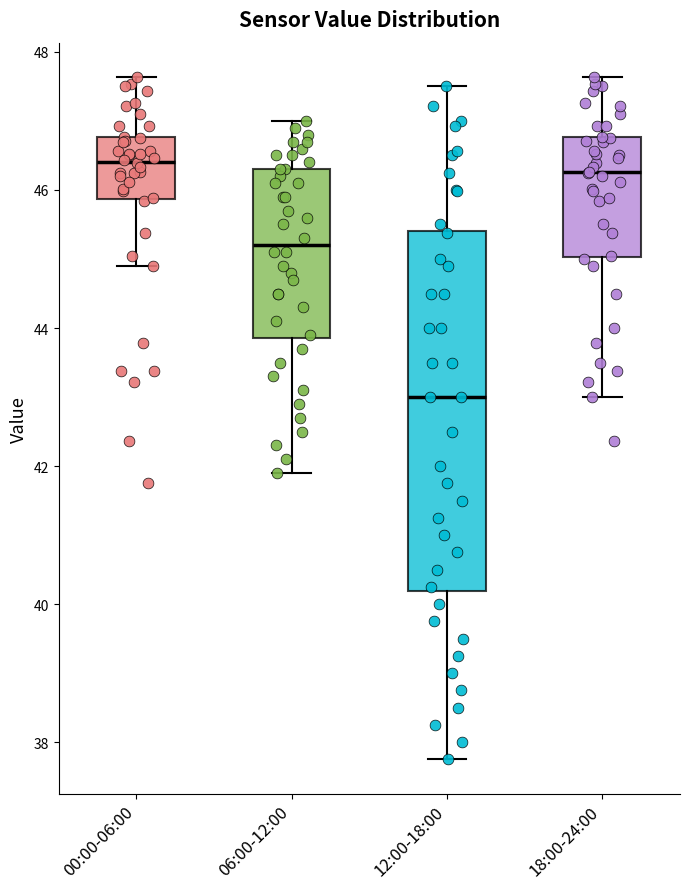

Which box is the tallest, from its lower edge to its upper edge?

12:00-18:00